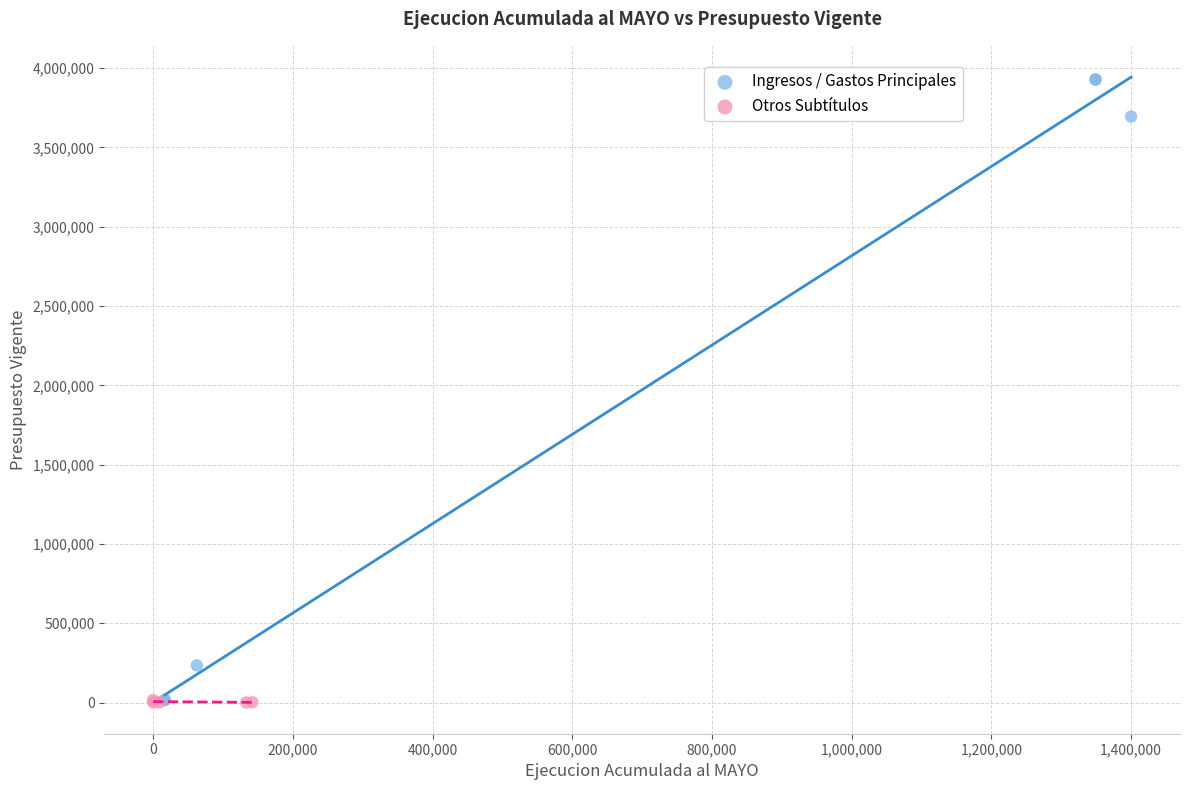

Which series has the widest spread of Y values?

Ingresos / Gastos Principales